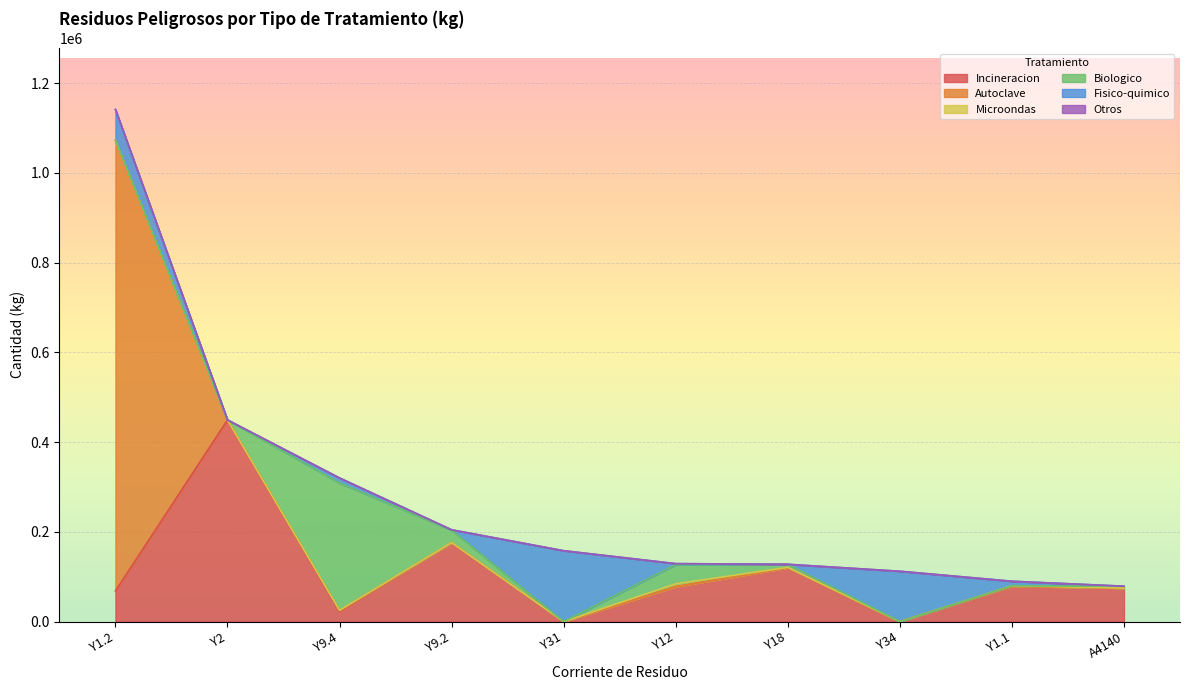

In Autoclave, how many points are higher than both neighbors (excluding endpoints)?

2